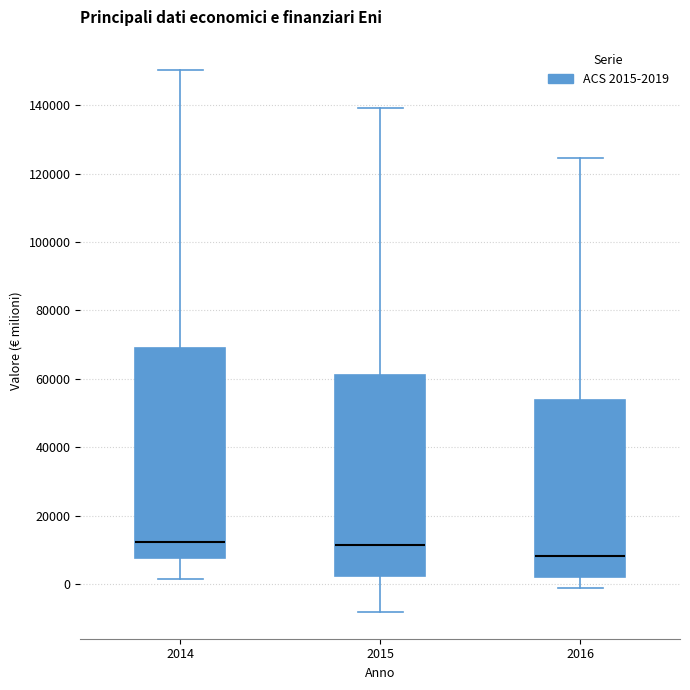

Reading left to right, read every box against the y-axis: the position of its median line, the range the box covers, and the ends of its whiskers. The values are not printed on the chart, so give them approximately, as read against the axis.

2014: median 12000, box 8000 to 70000, whiskers 2000 to 150000
2015: median 12000, box 2000 to 62000, whiskers -8000 to 140000
2016: median 8000, box 2000 to 54000, whiskers -2000 to 124000